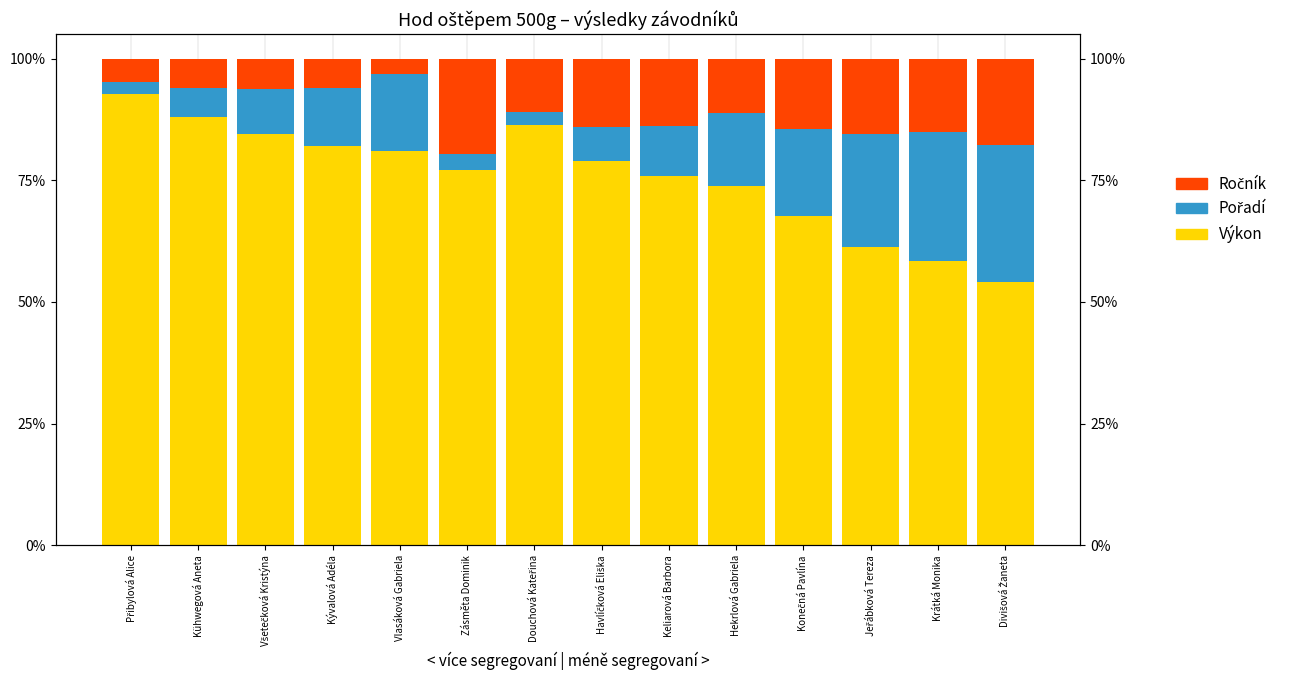

What is the highest value of the Výkon series?

0.9